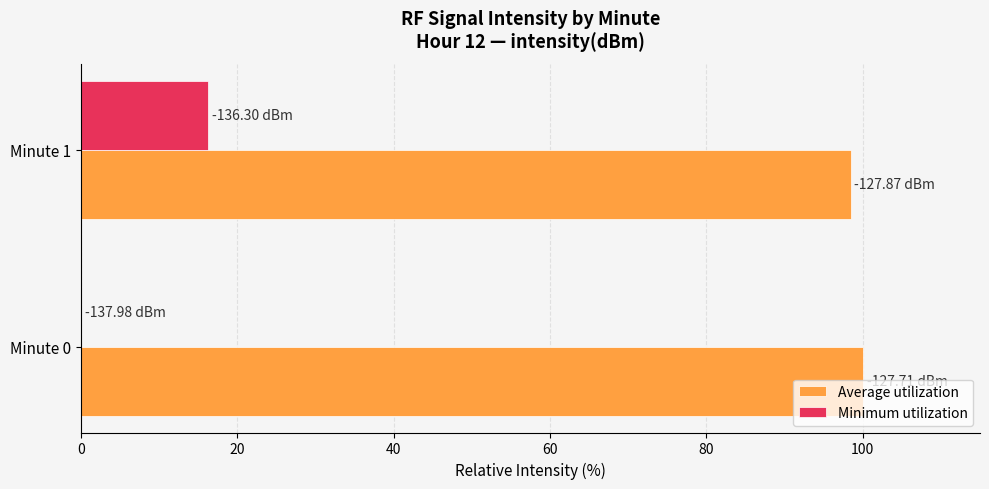

What is the sum of all Average utilization values?

198.4